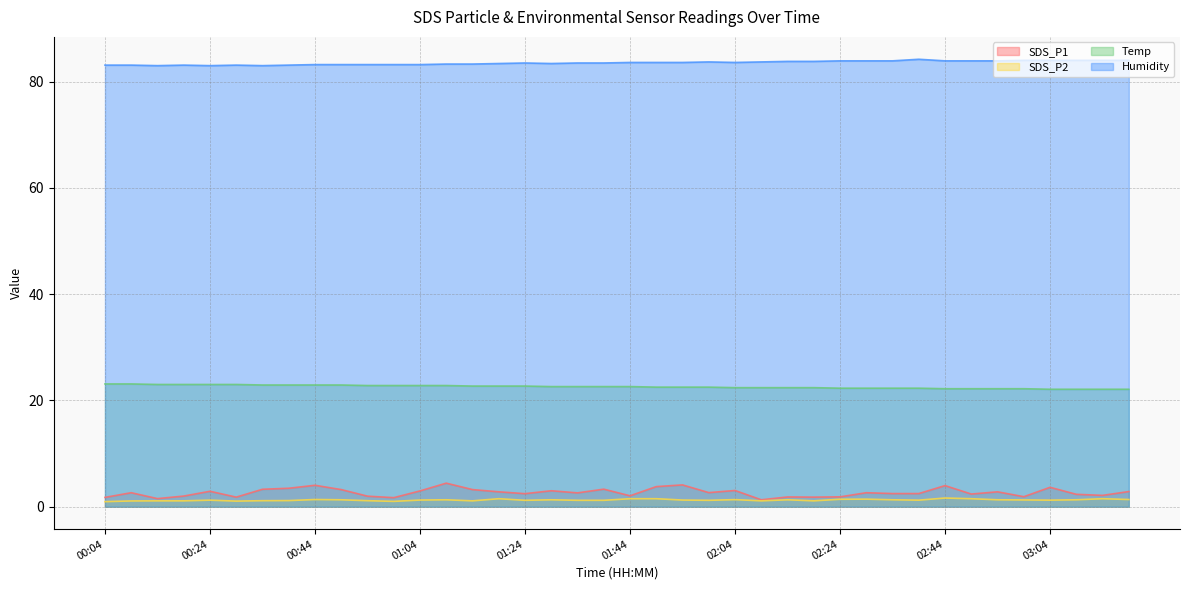

Where is the first local minimum for Humidity?

00:14